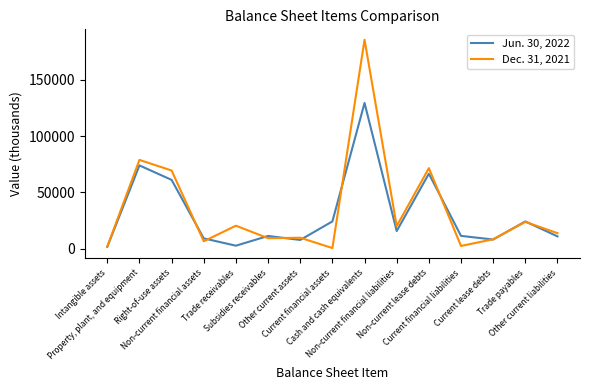

Rank the series by their average value, from highest to lowest.

Dec. 31, 2021, Jun. 30, 2022